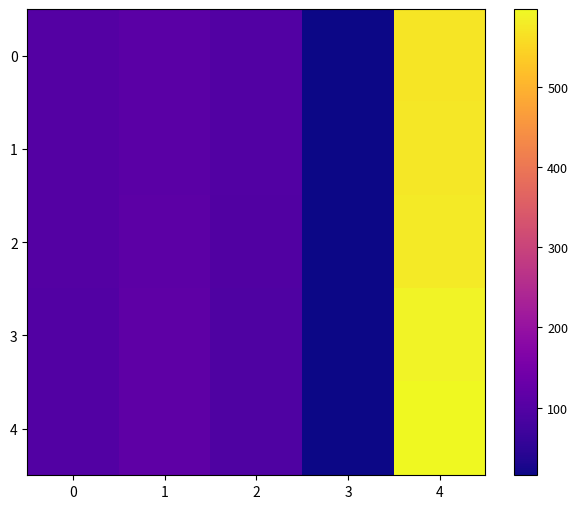

What is the difference between the highest and lowest values at 1?

4.0